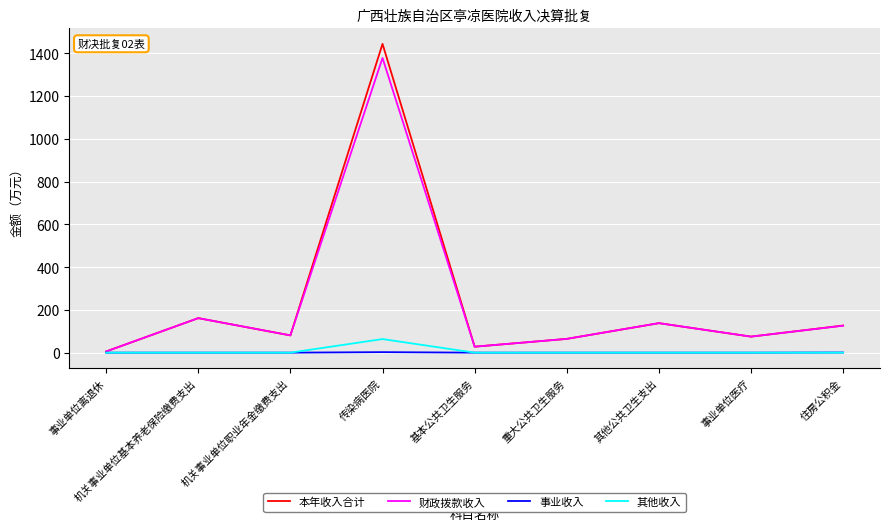

Is it true that 本年收入合计 equals 161.4 at 机关事业单位基本养老保险缴费支出?

True